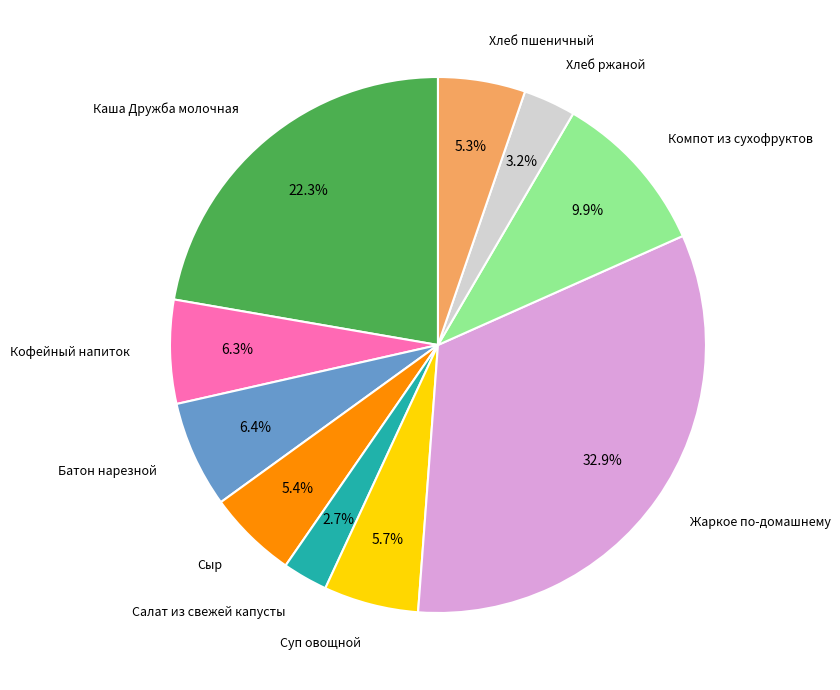

Does any single category account for the majority?

No